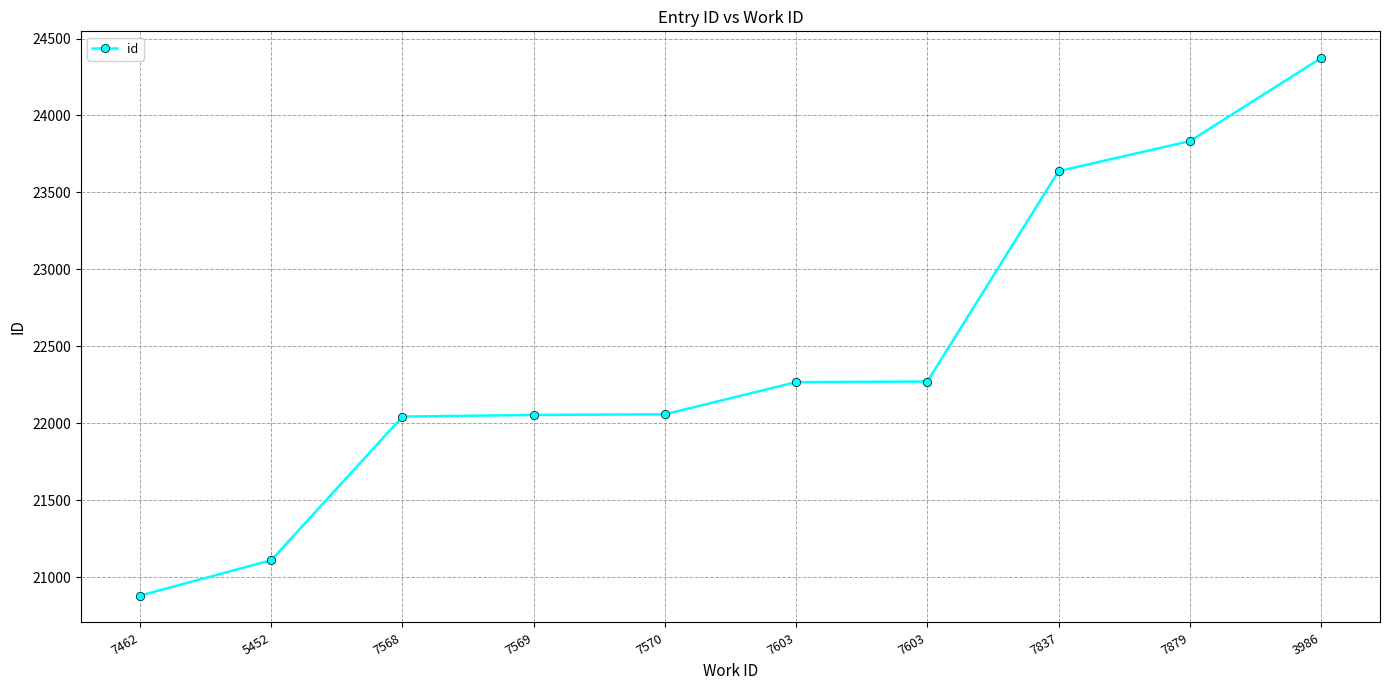

Is this an area chart (filled region under the line)?

No